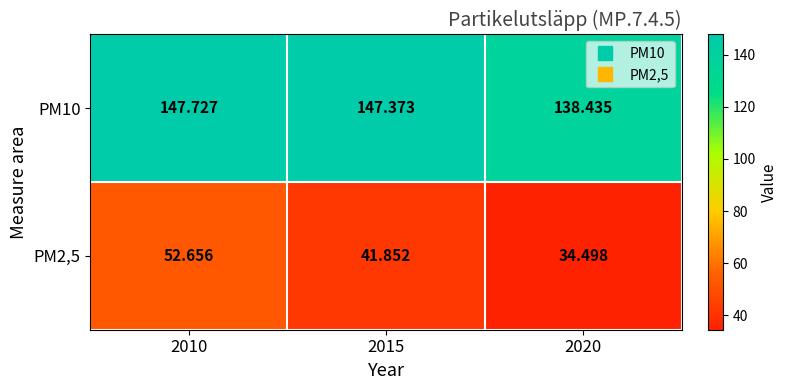

Is the value of PM10 at 2020 greater than the value of PM2,5 at 2010?

Yes